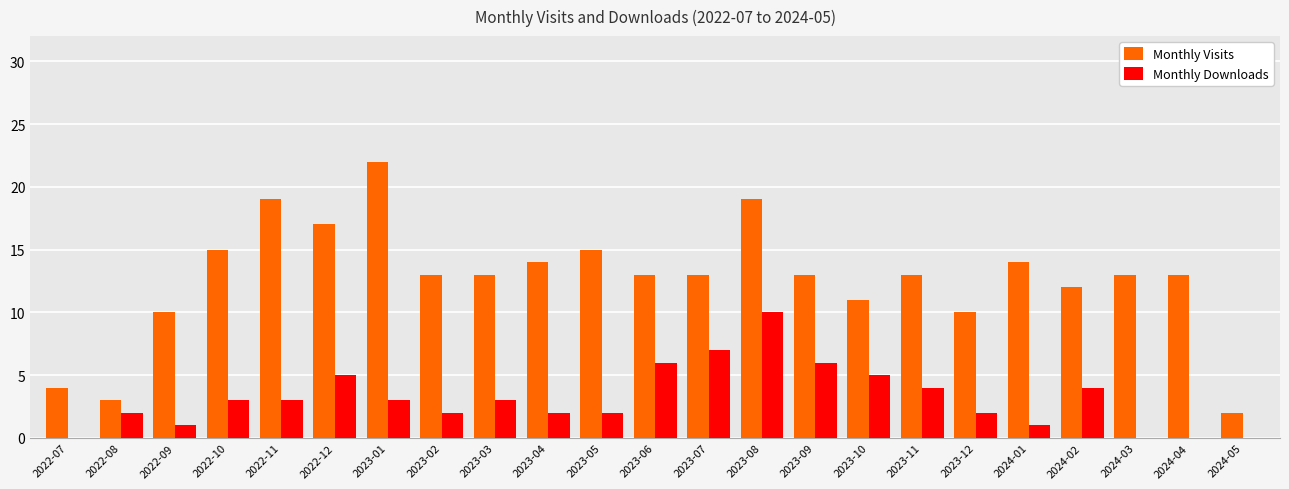

At which label does Monthly Downloads reach its peak?

2023-08